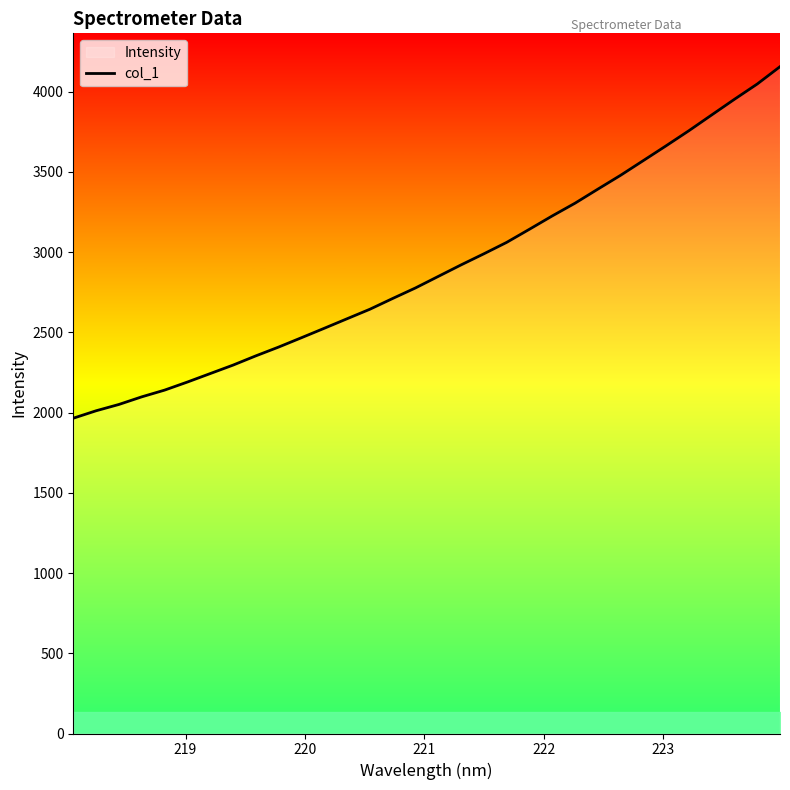

What is the maximum value shown in the chart?

4155.0